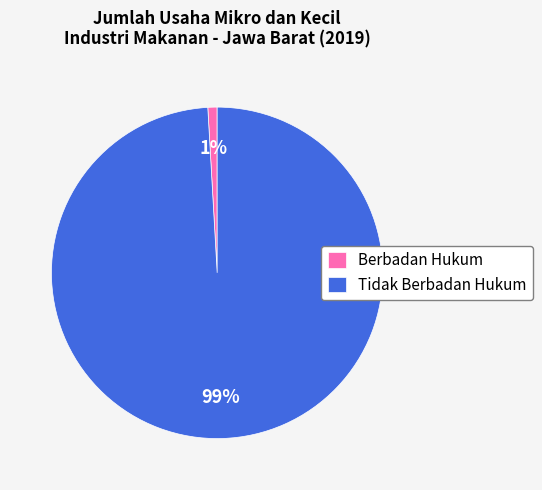

Which has a higher value, Berbadan Hukum or Tidak Berbadan Hukum?

Tidak Berbadan Hukum